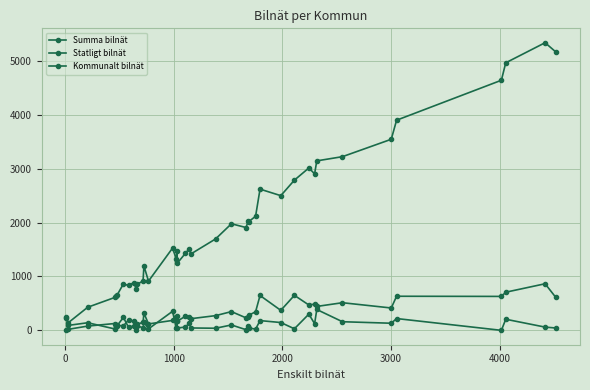

How many lines are shown in the chart?

3